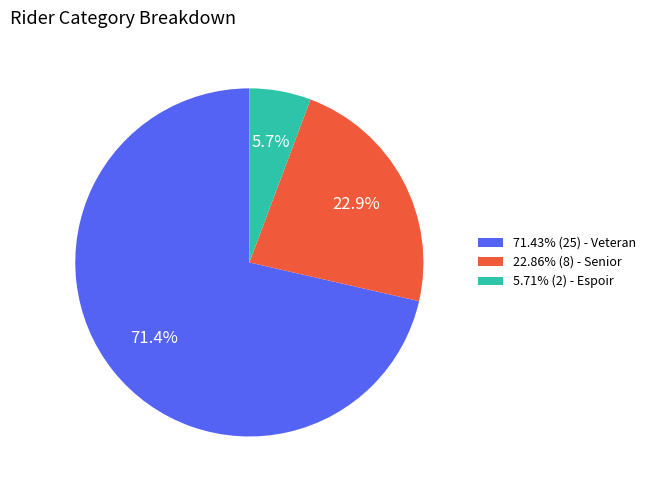

Is there any slice that represents more than half of the pie?

Yes